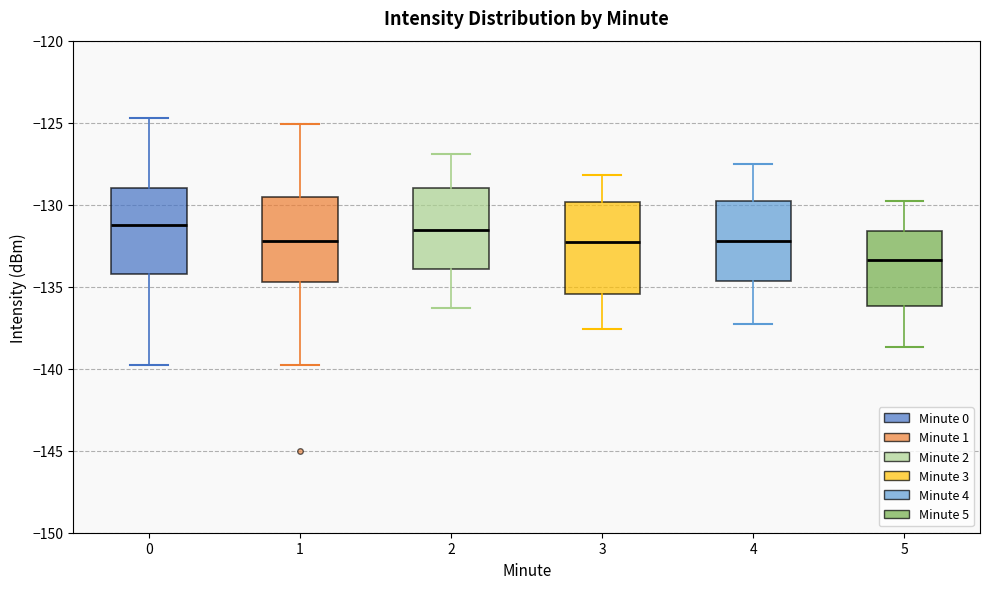

Reading left to right, transcribe this box plot: for each box, give where its median line is, the range the box spans, and where its two whiskers end, as read against the y-axis. The values are not printed on the chart, so give them approximately, as read against the axis.

0: median -131.5, box -134.0 to -129.0, whiskers -140.0 to -124.5
1: median -132.0, box -134.5 to -129.5, whiskers -139.5 to -125.0
2: median -131.5, box -134.0 to -129.0, whiskers -136.5 to -127.0
3: median -132.5, box -135.5 to -130.0, whiskers -137.5 to -128.0
4: median -132.0, box -134.5 to -130.0, whiskers -137.5 to -127.5
5: median -133.5, box -136.0 to -131.5, whiskers -138.5 to -130.0